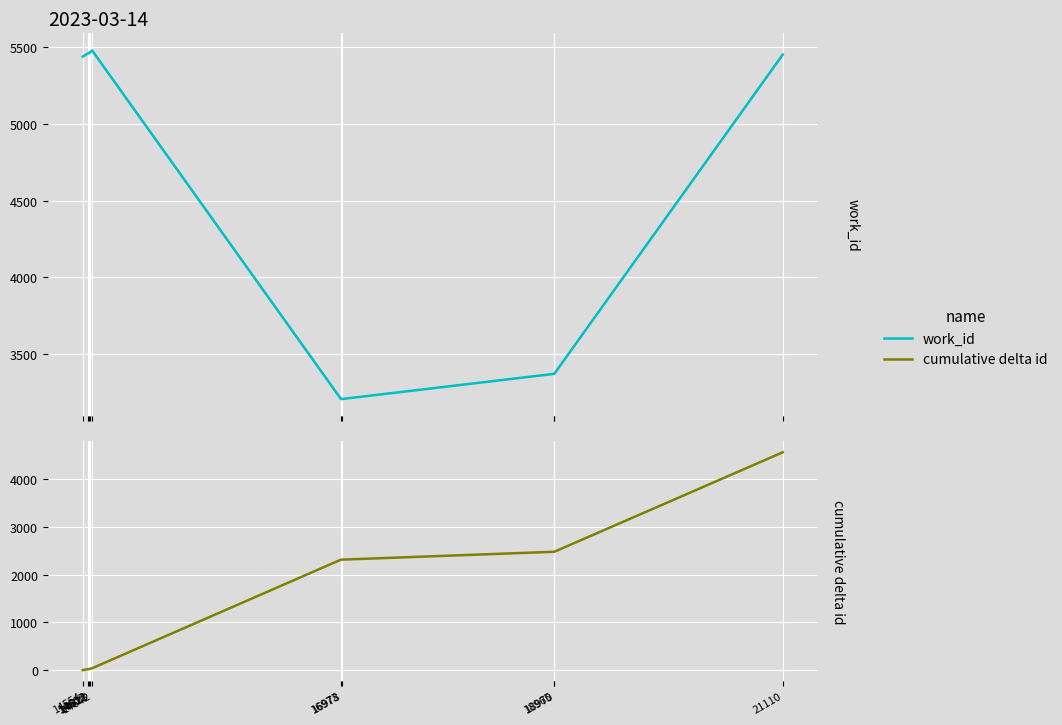

True or false: work_id and cumulative delta id cross at least once.

False